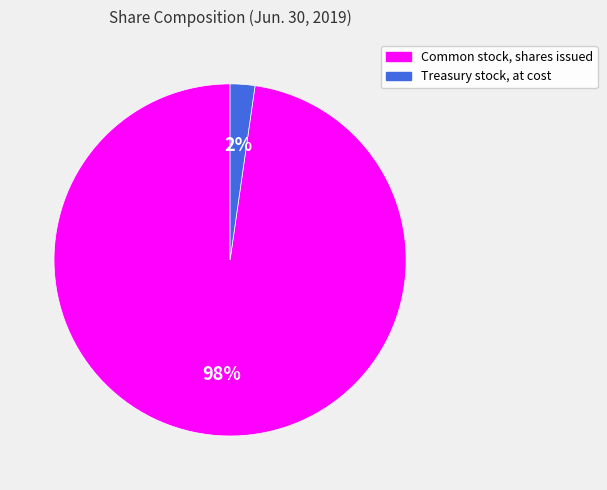

To the nearest percent, what is the average slice percentage?

50%